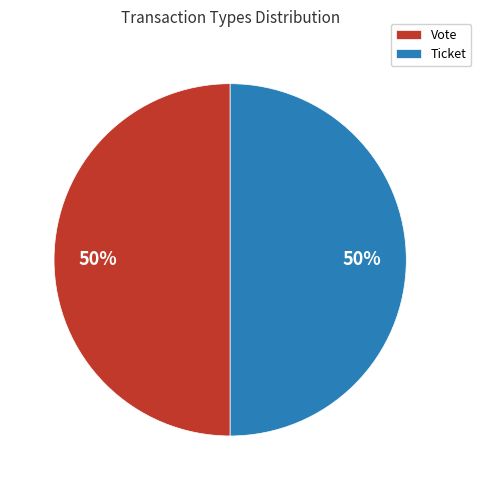

How many segments does this pie chart have?

2